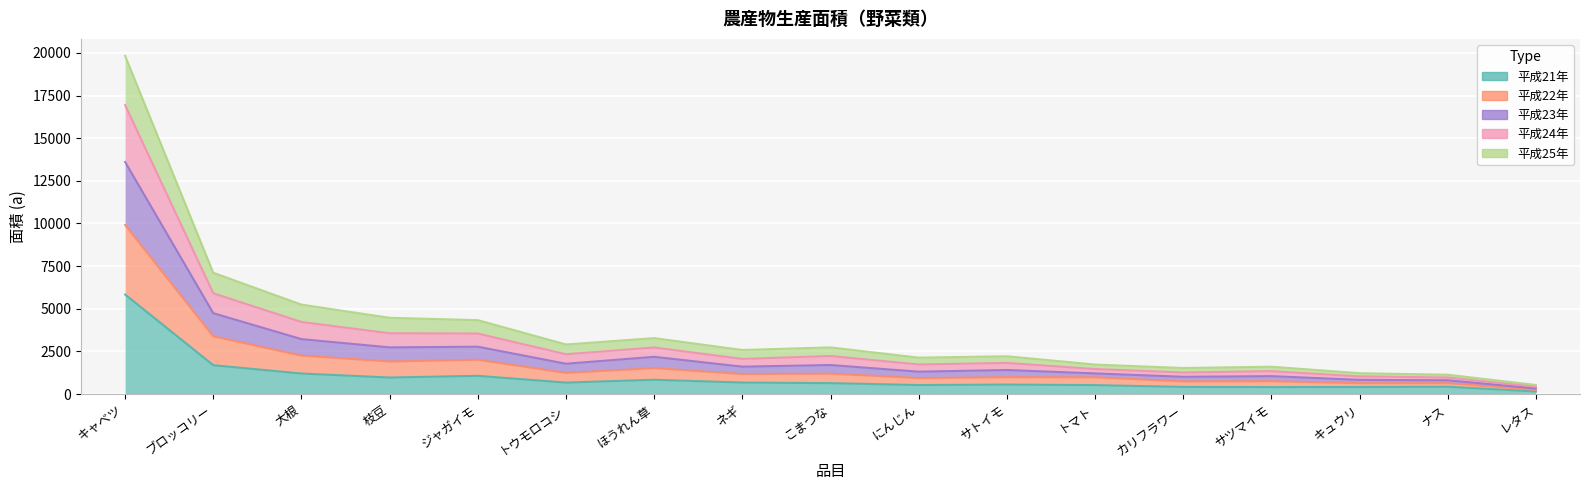

What value does the 平成21年 series have at ジャガイモ, to the nearest 10?

1070